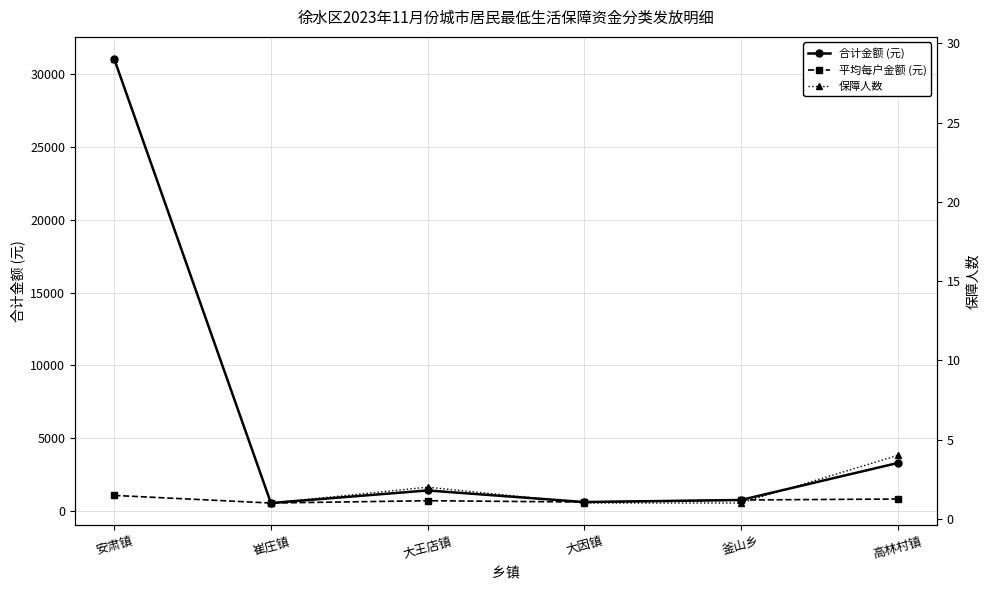

True or false: 平均每户金额 (元) and 合计金额 (元) intersect in this chart.

False